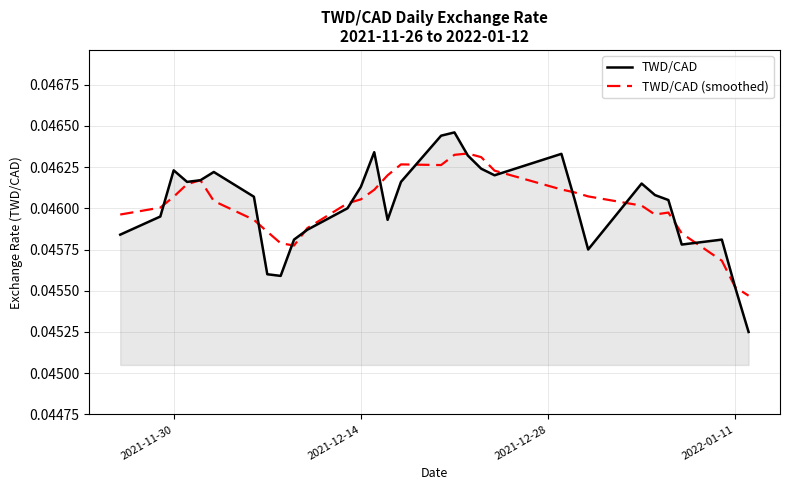

List the series in order of their peak value, lowest first.

TWD/CAD (smoothed), TWD/CAD